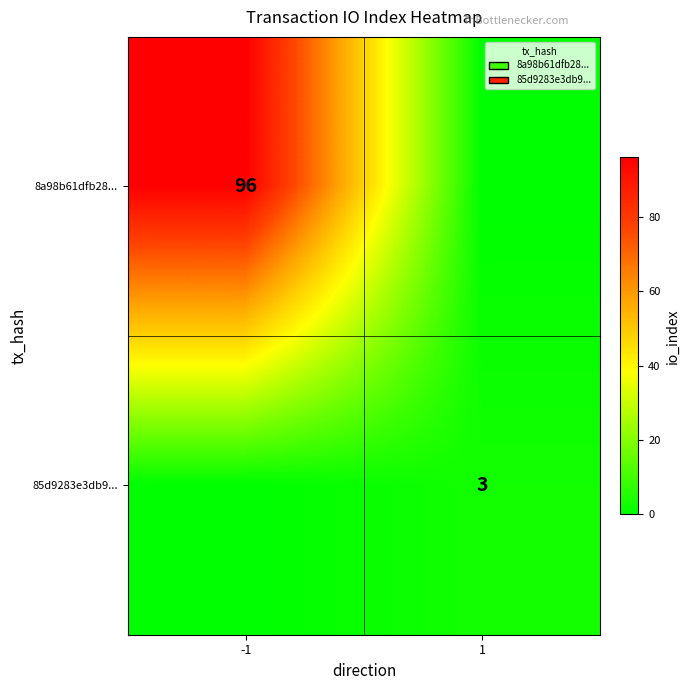

The 85d9283e3db9... series shows 3 at 1. True or false?

True